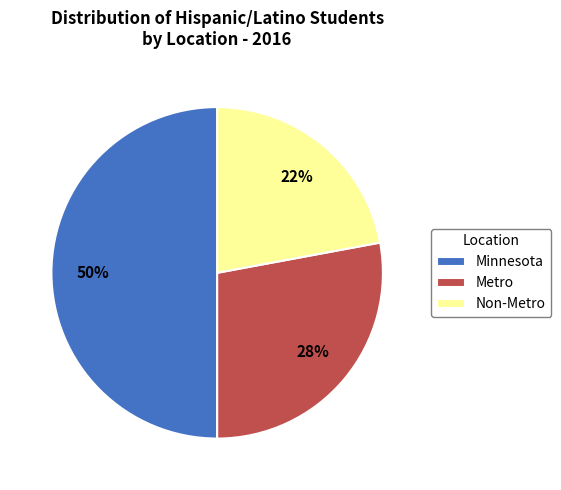

Rank the categories by value from highest to lowest.

Minnesota, Metro, Non-Metro